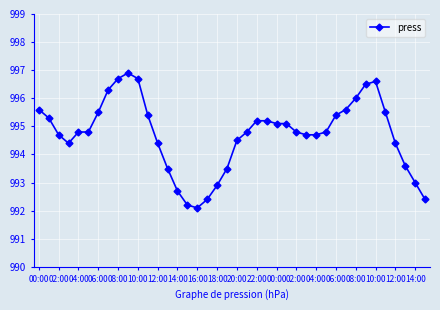

True or false: there are more than 0 points higher than both neighbors.

True